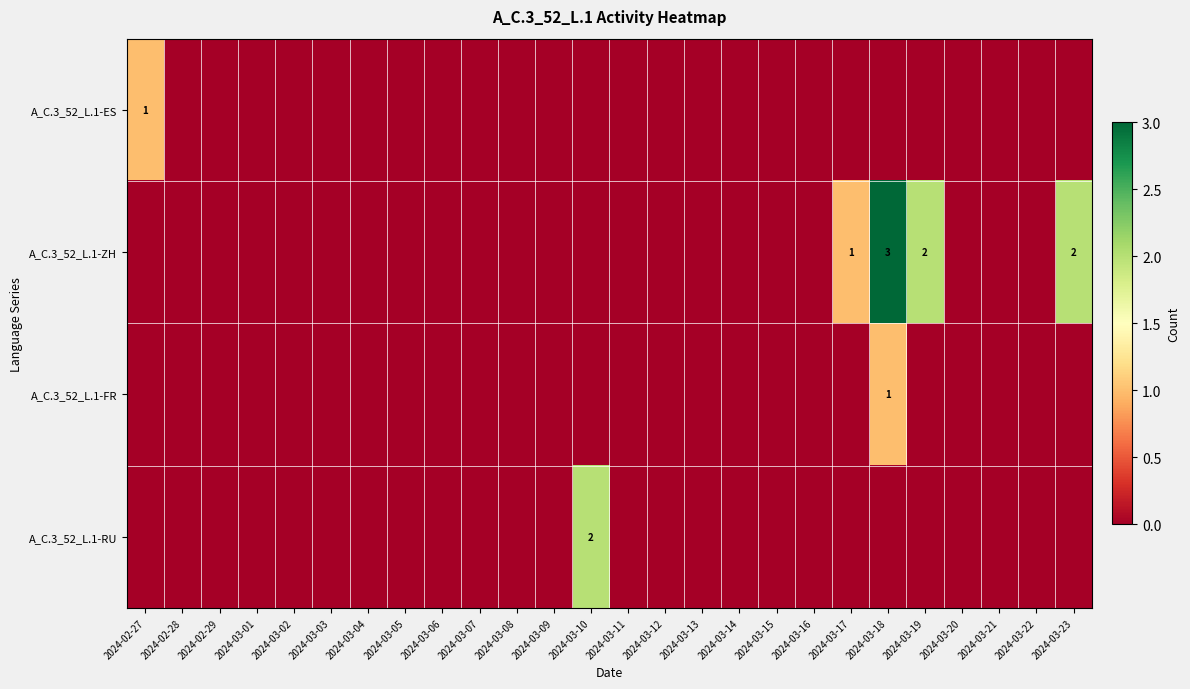

Which series has the largest total across all categories?

A_C.3_52_L.1-ZH